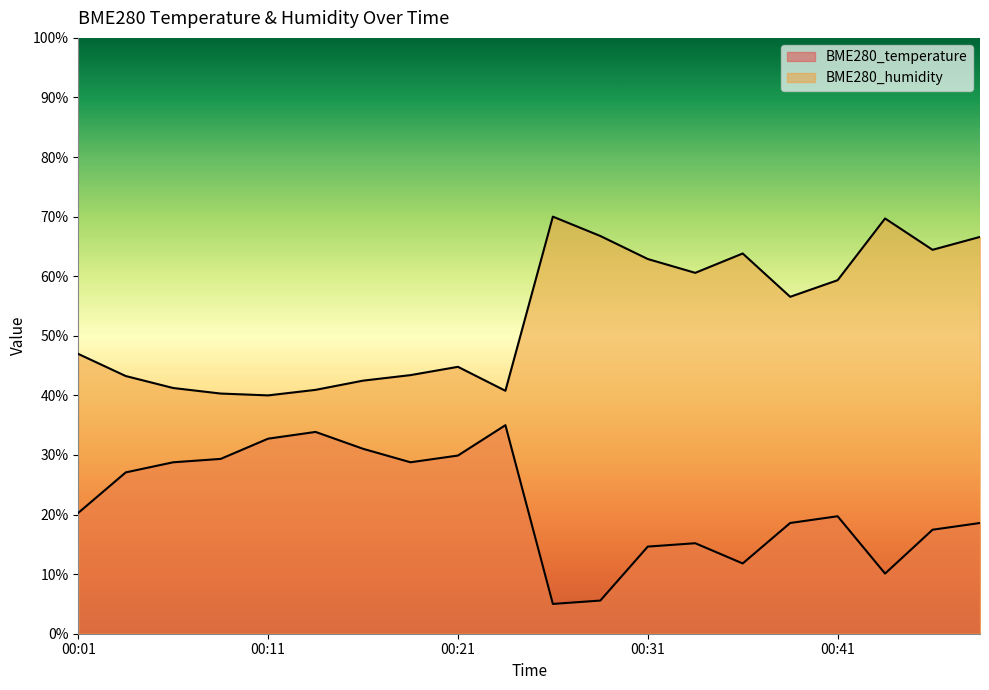

Where does the BME280_humidity series first go above 56?

00:26